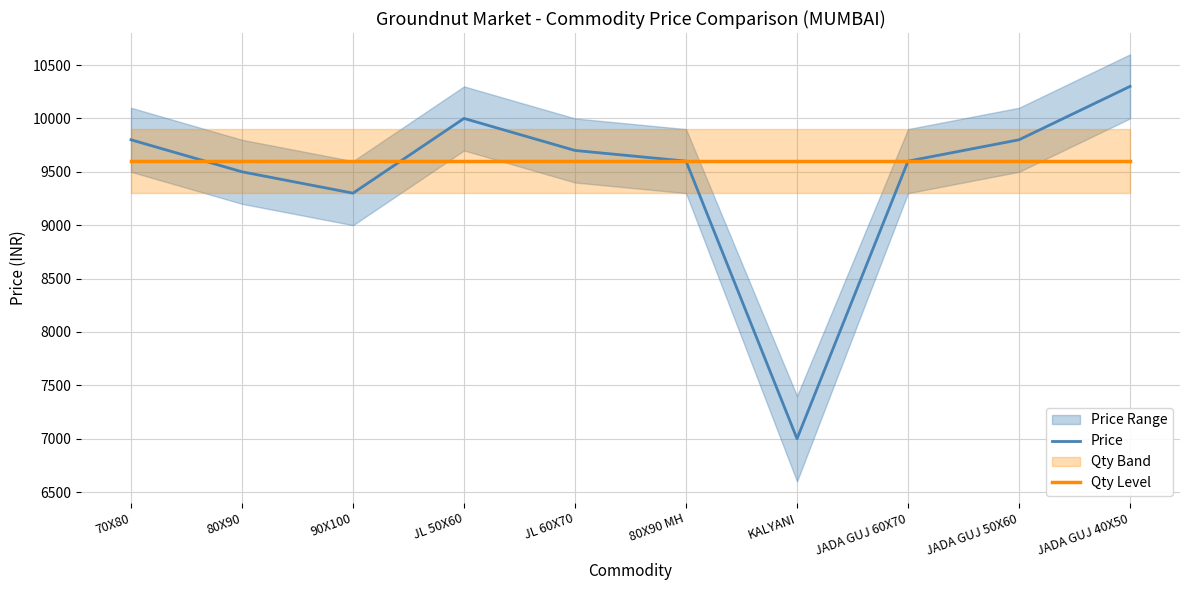

Between 80X90 MH and JL 60X70, which is larger?

JL 60X70